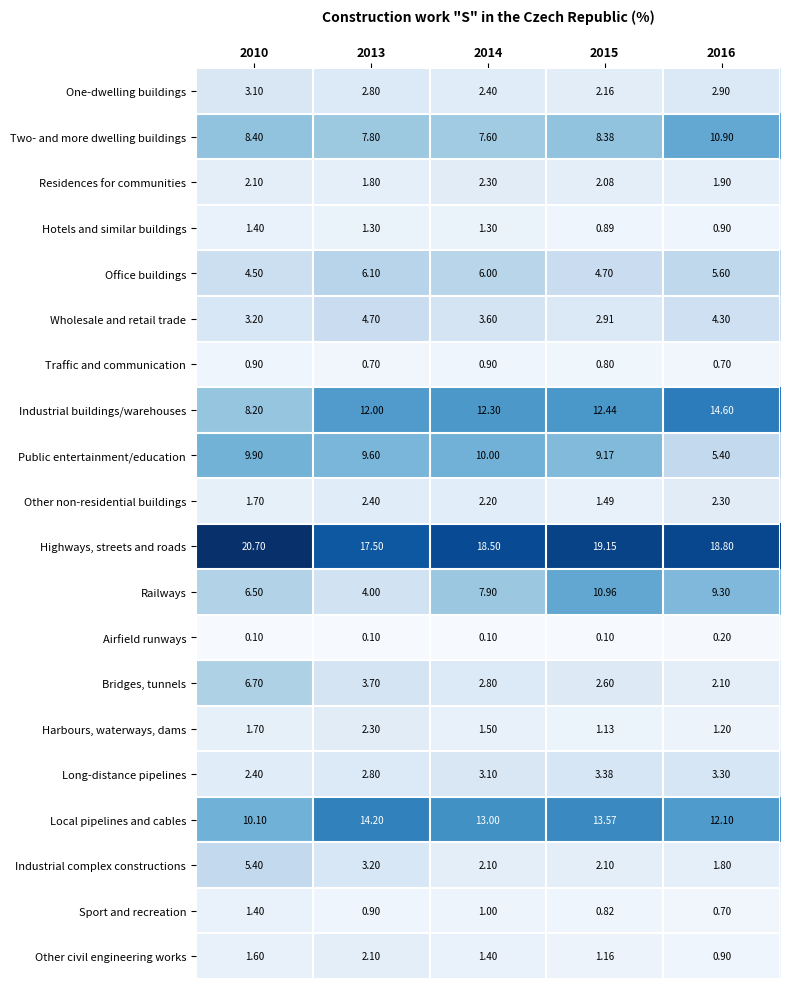

Between 2010 and 2016, which series saw the biggest shift?

Industrial buildings/warehouses